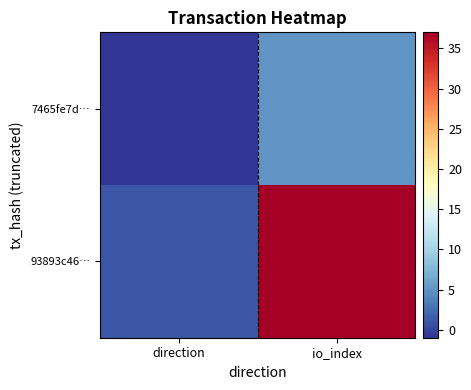

Count the number of categories in the chart.

2